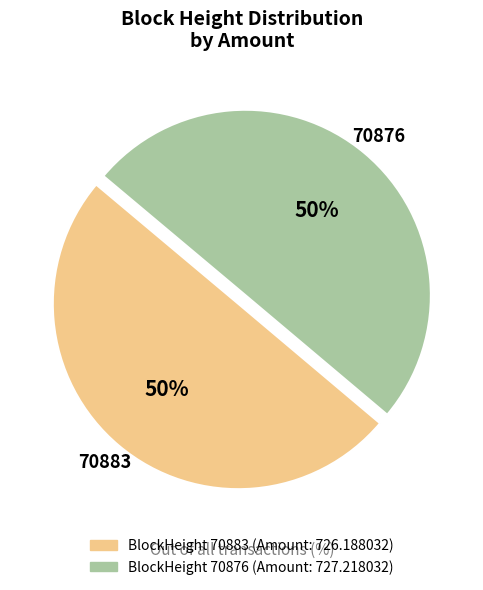

To the nearest percent, what is the difference between the largest and smallest slice percentages?

0%